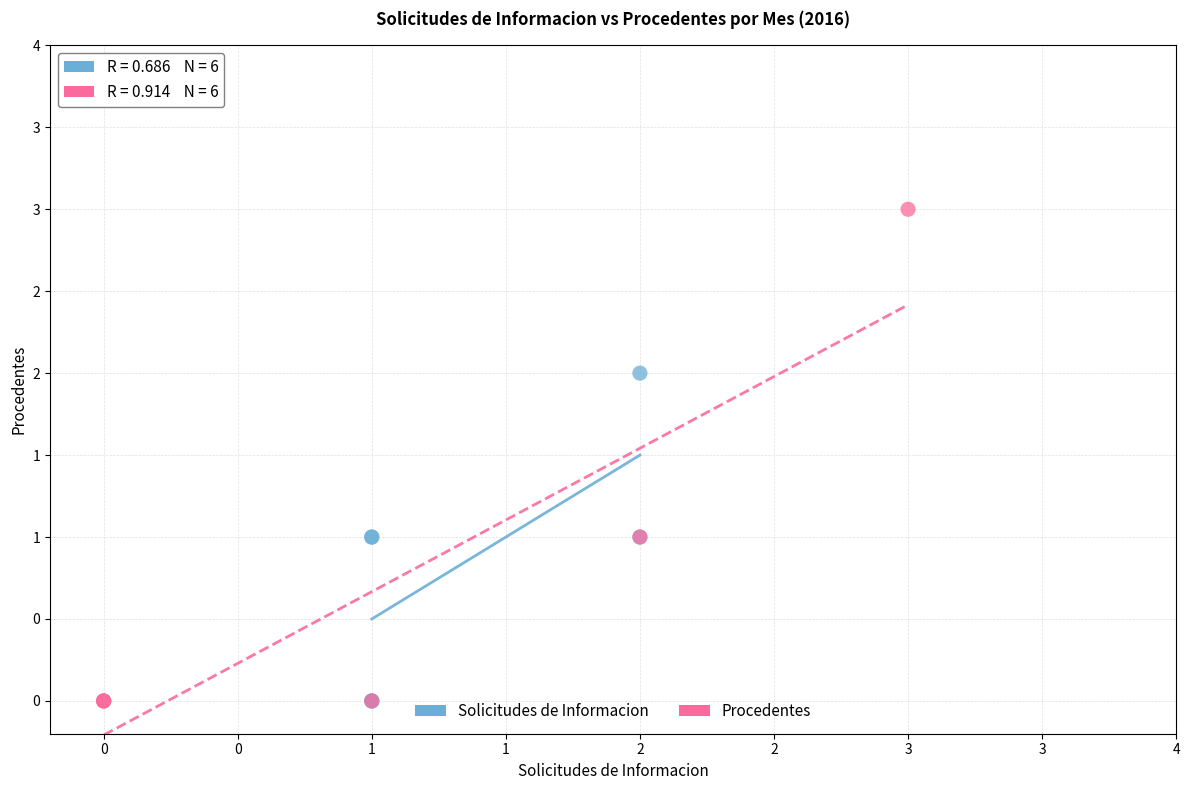

What are all the series names shown in the legend?

Solicitudes de Informacion, Procedentes